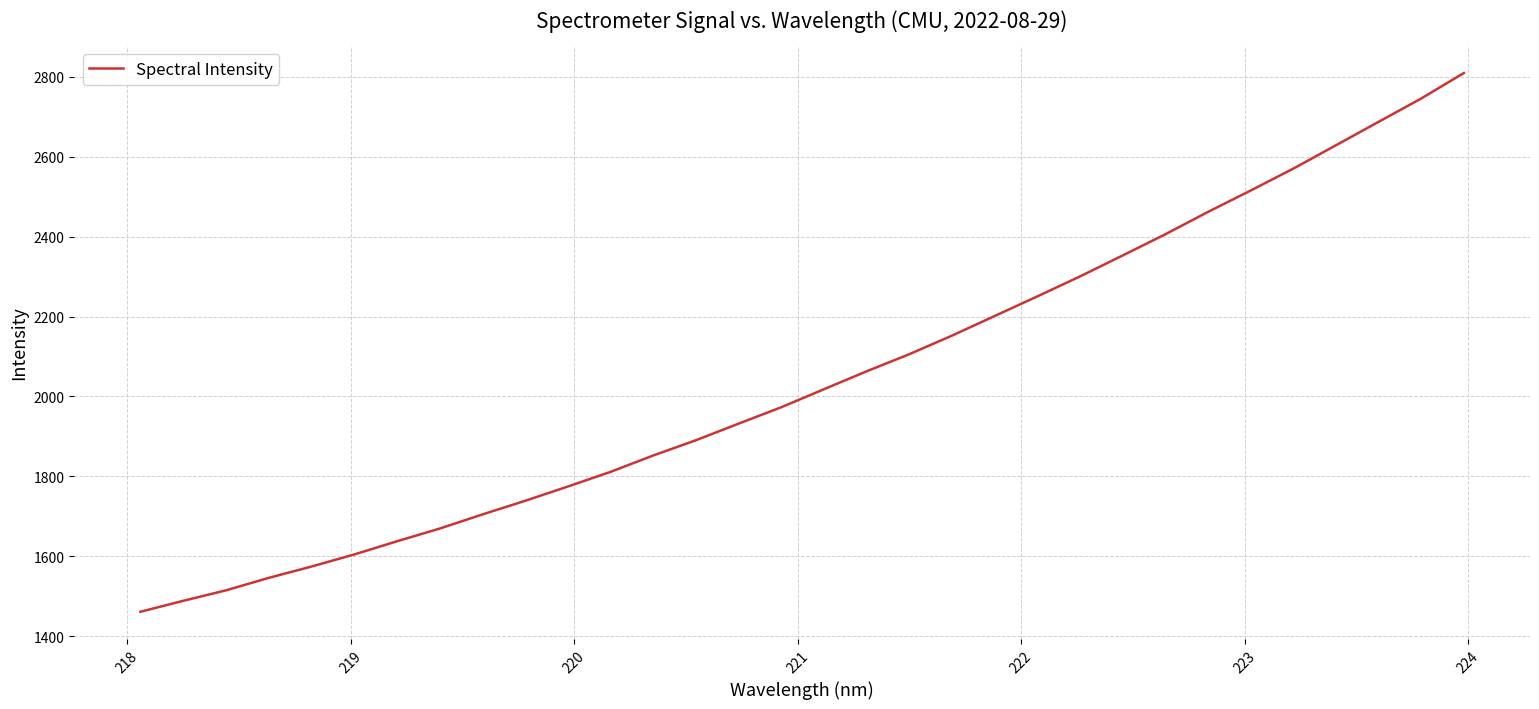

What is the difference between the maximum and minimum values?

1347.3